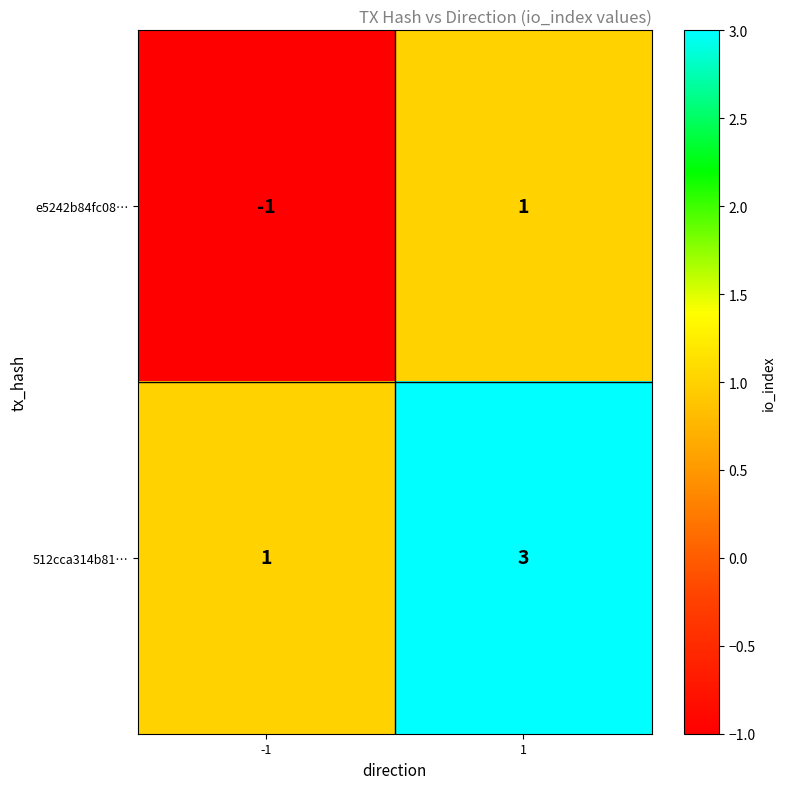

Which series has the largest total across all categories?

512cca314b81…